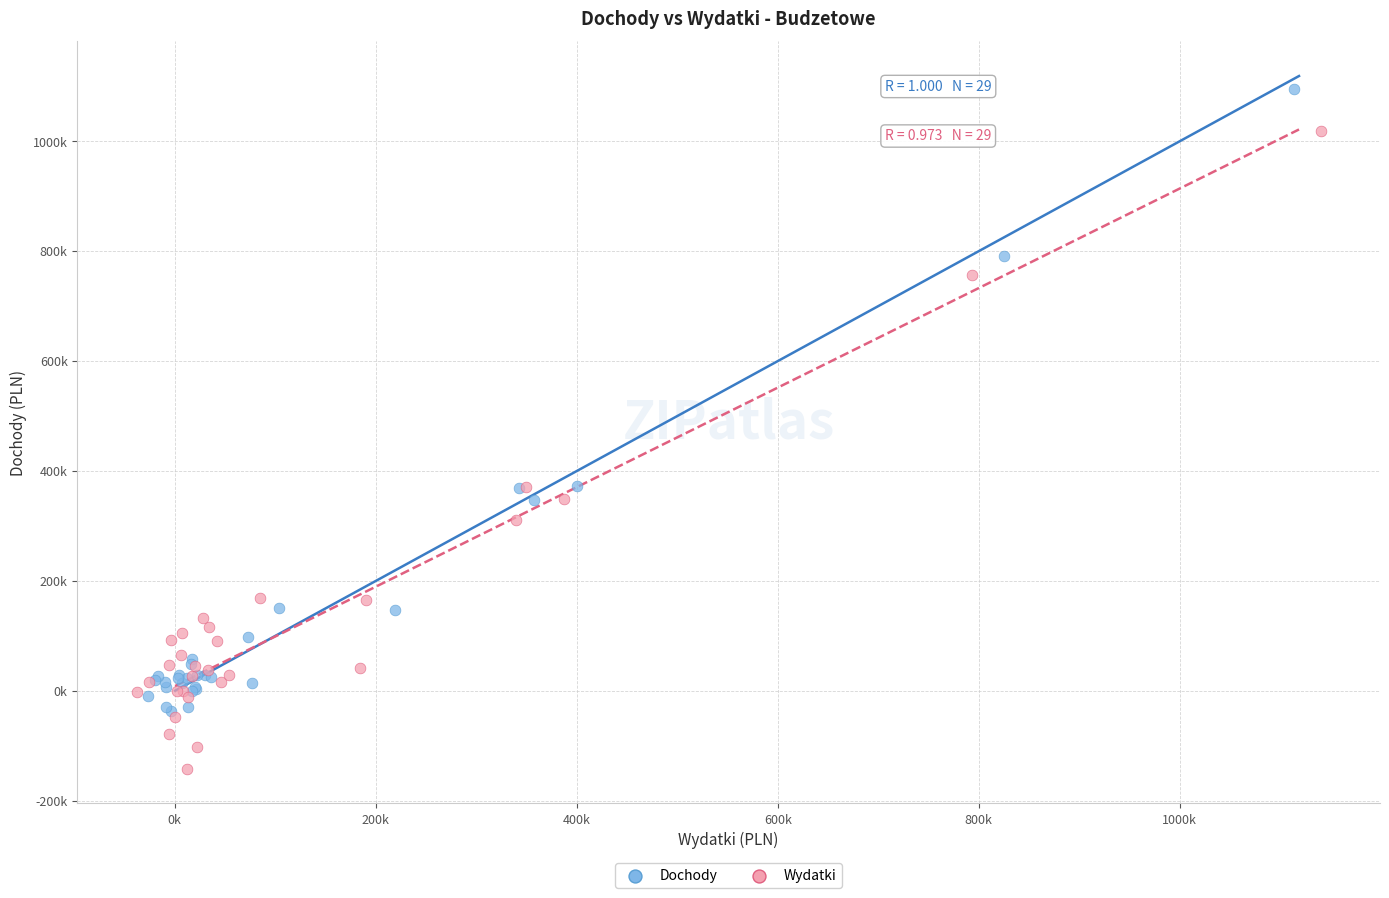

Which series reaches the maximum Y coordinate?

Dochody